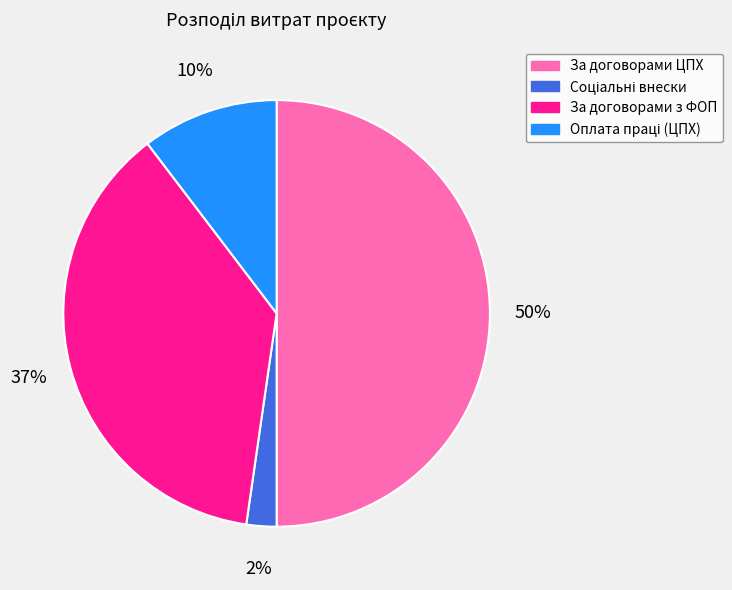

How many segments does this pie chart have?

4